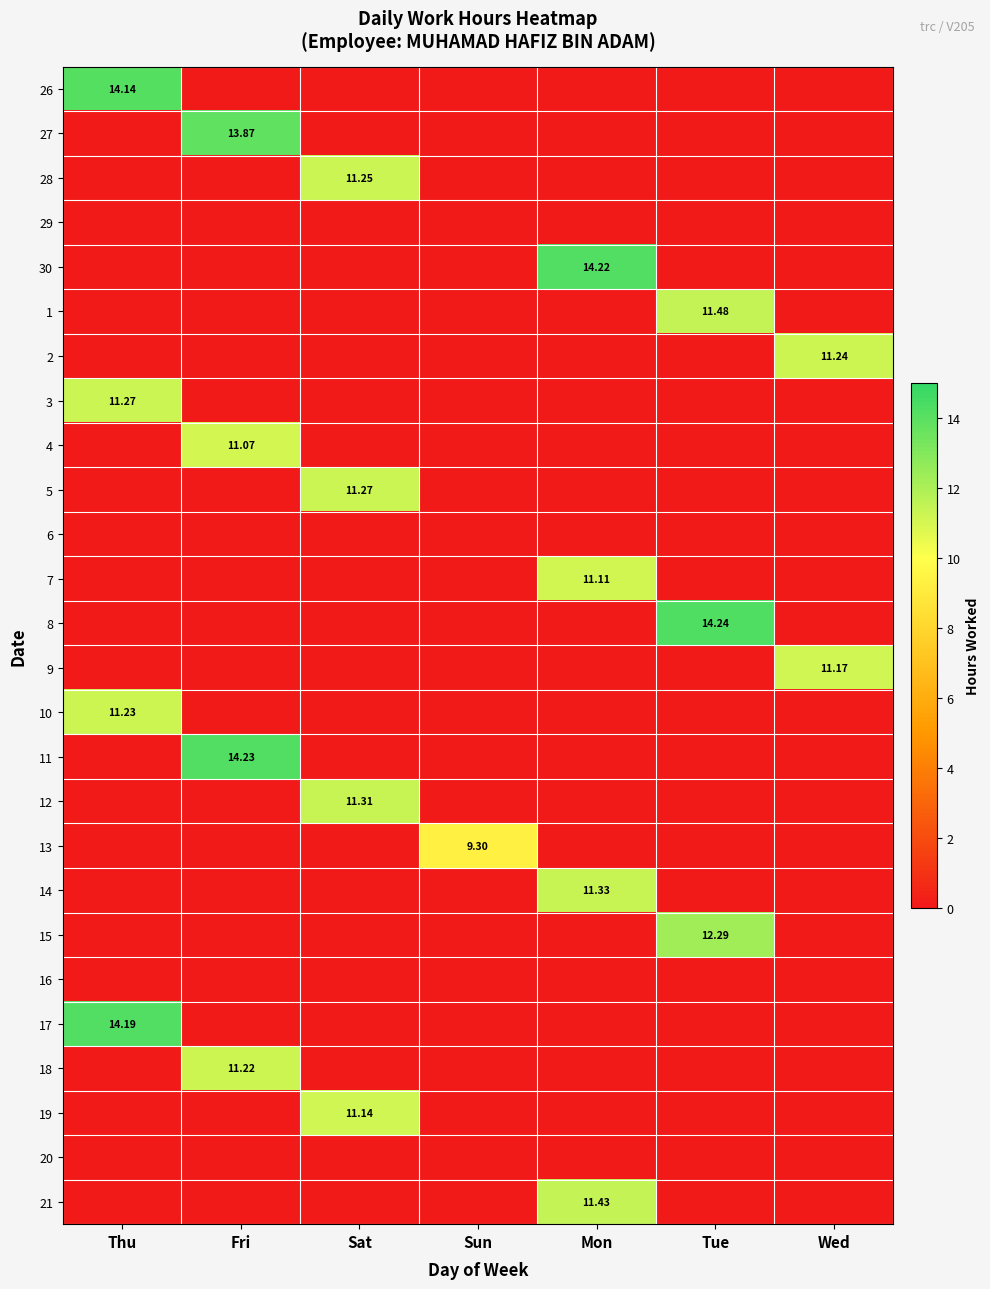

How many data points in 2 are above 0?

1